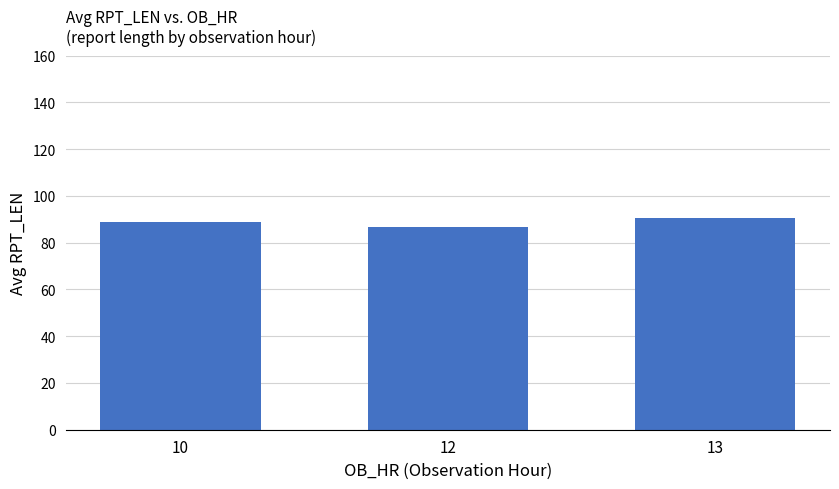

Between 13 and 12, which is larger?

13